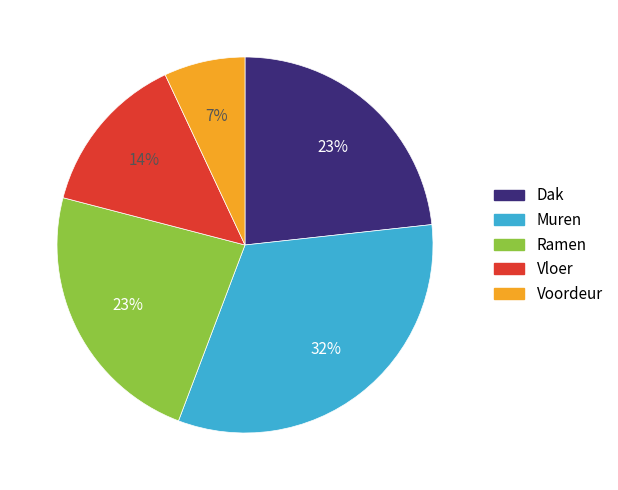

Is there any slice that represents more than half of the pie?

No